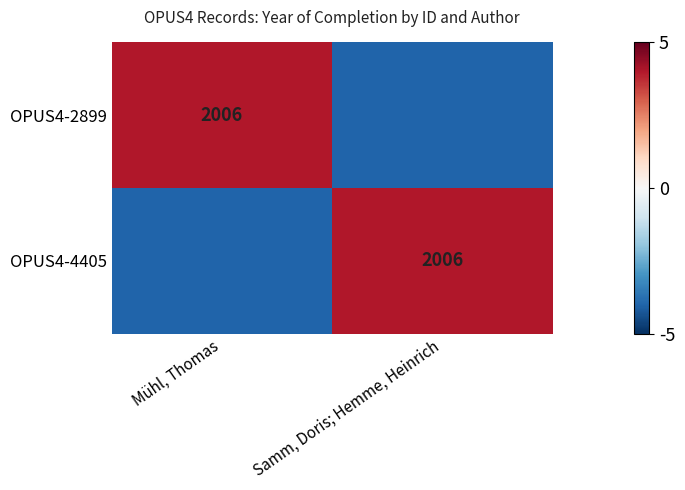

True or false: OPUS4-2899 has a value of 2006 at Mühl, Thomas.

True